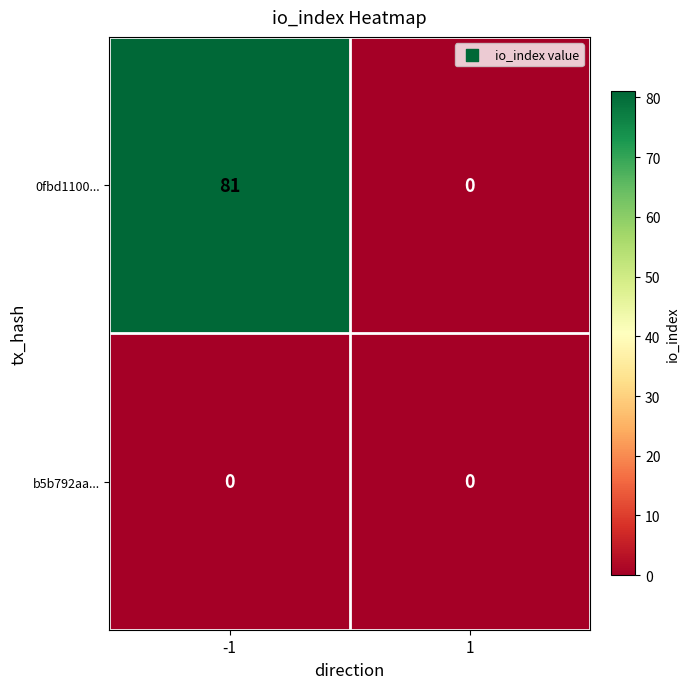

What is the spread (max minus min) of values at -1?

81